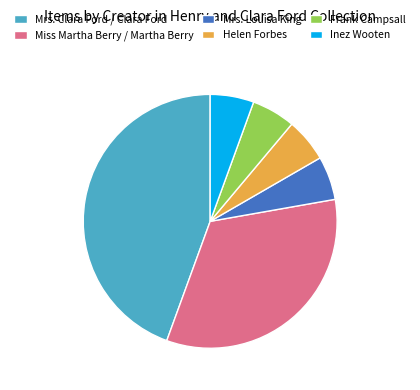

Does any single category account for the majority?

No